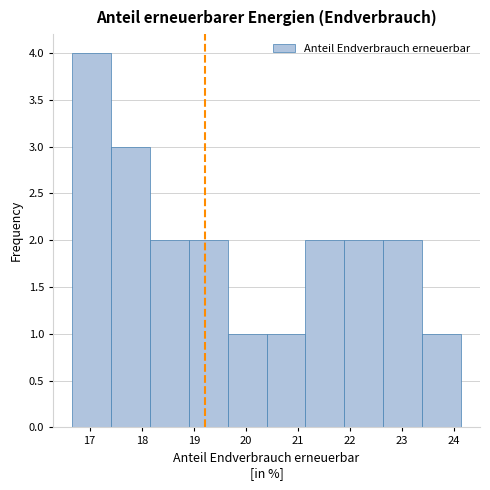

Reading left to right, transcribe this chart: for each bar, give the range it covers on the x-axis and its height. Neither the bar edges nor the heights are printed on the chart, so give them approximately, as read against the axes.

16.7 to 17.4: 4
17.4 to 18.2: 3
18.2 to 18.9: 2
18.9 to 19.7: 2
19.7 to 20.4: 1
20.4 to 21.1: 1
21.1 to 21.9: 2
21.9 to 22.6: 2
22.6 to 23.4: 2
23.4 to 24.1: 1